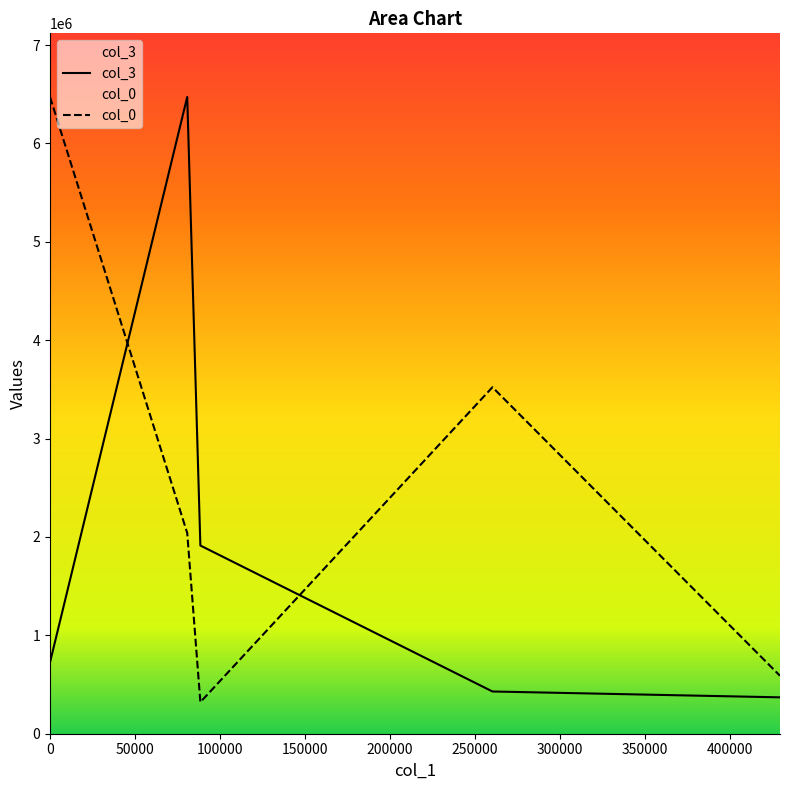

Which series ends up on top after the final intersection of col_3 and col_0?

col_0